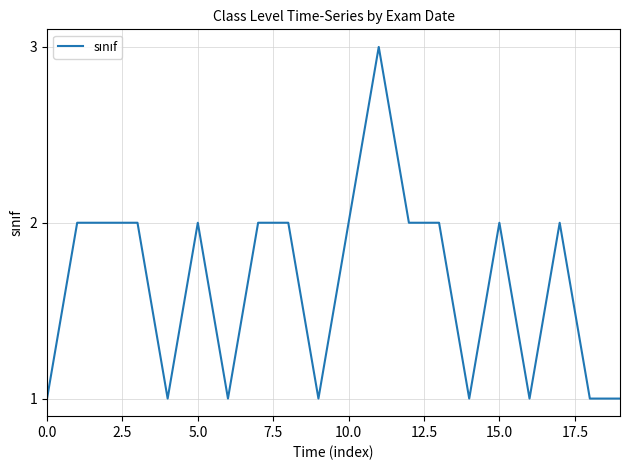

What is the greatest value displayed?

3